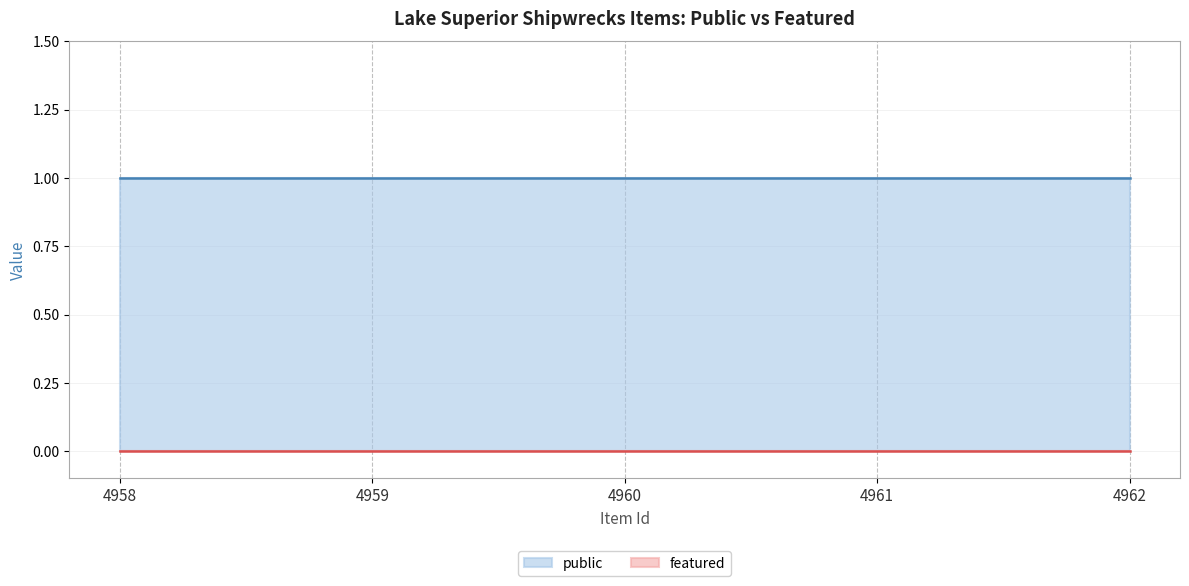

True or false: featured and public cross at least once.

False